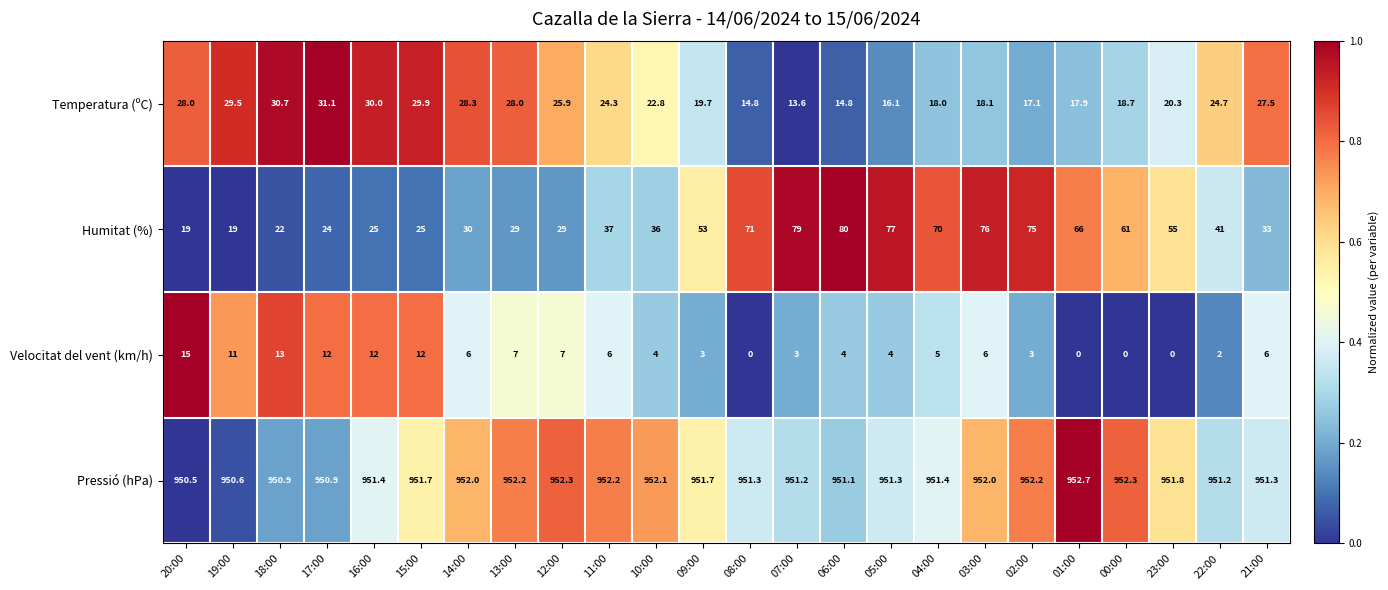

What is the difference between the highest and lowest values at 00:00?

952.3